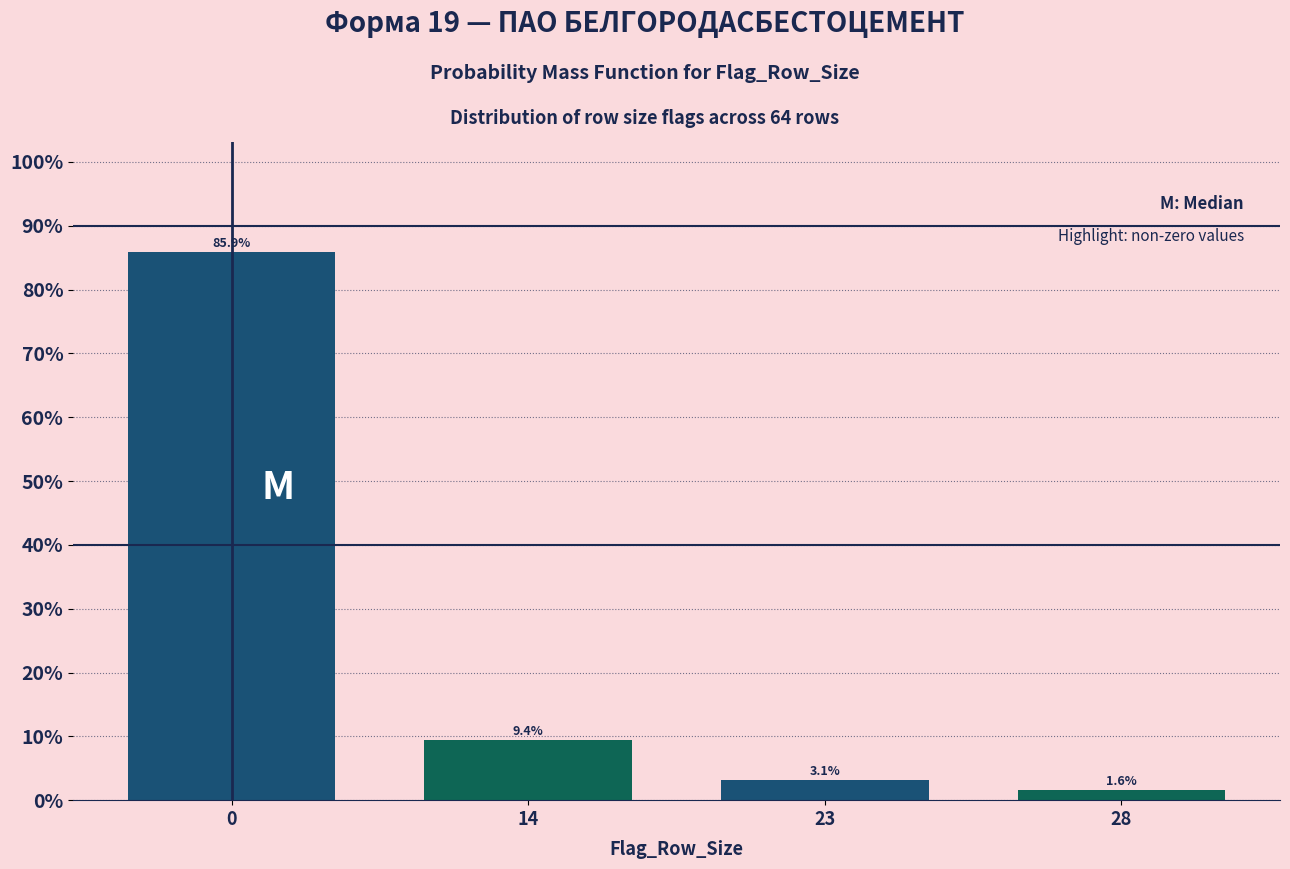

Reading right to left, what are all the values shown in this chart?

1.6	3.1	9.4	85.9